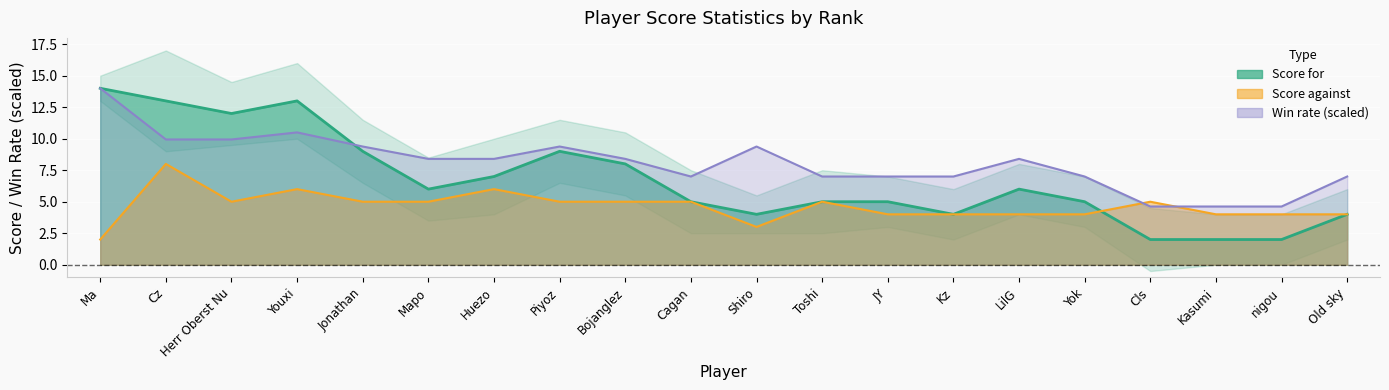

Which series has the largest total across all categories?

Win rate